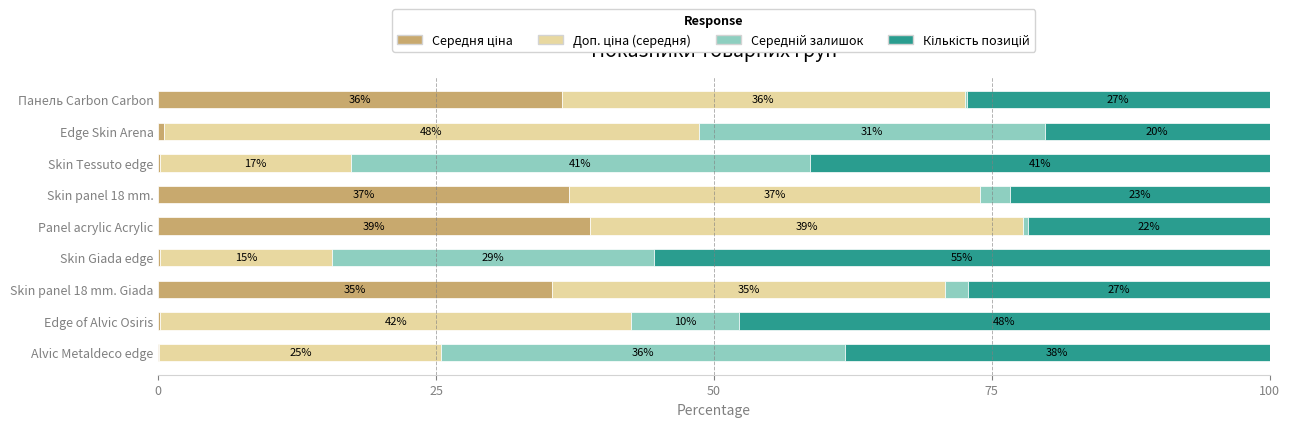

What is the difference between the second highest and second lowest values in the Кількість позицій series?

26.1